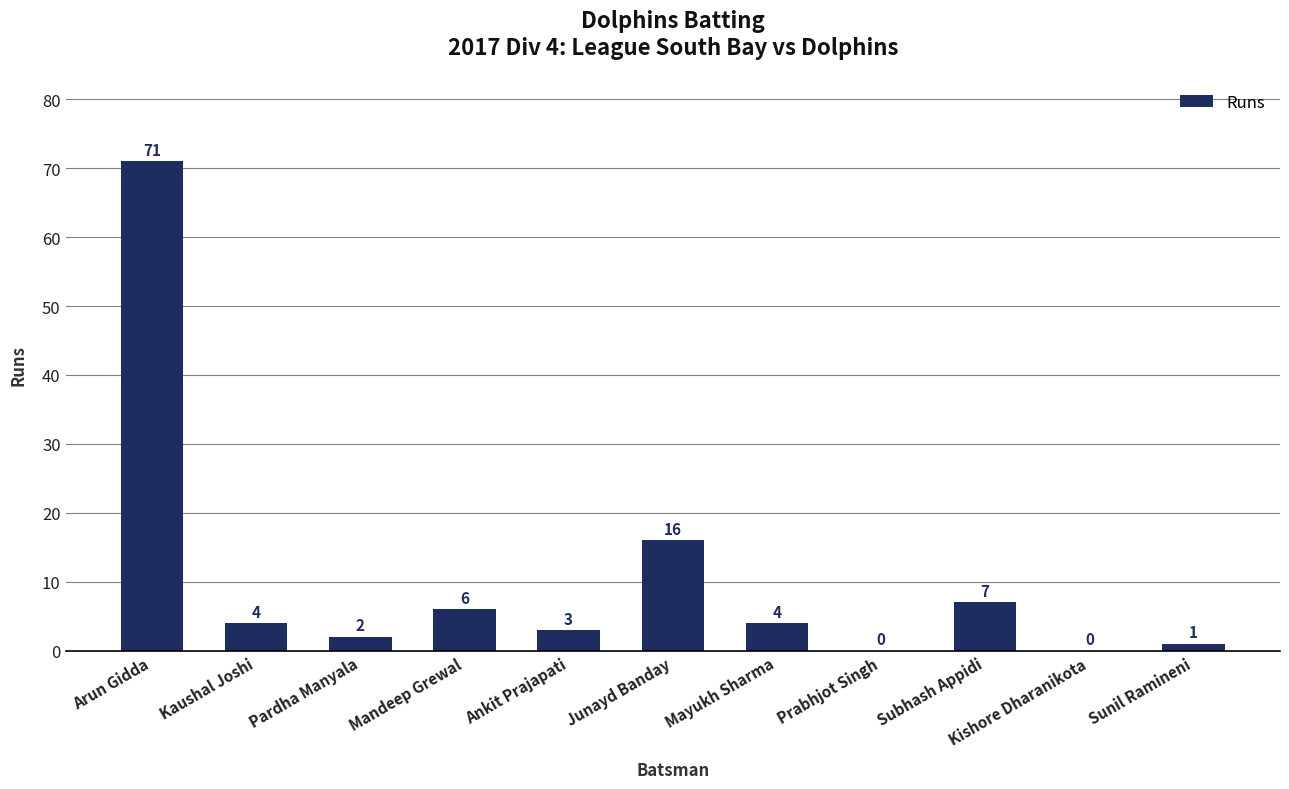

What is the sum of the values at Kaushal Joshi and Mayukh Sharma?

8